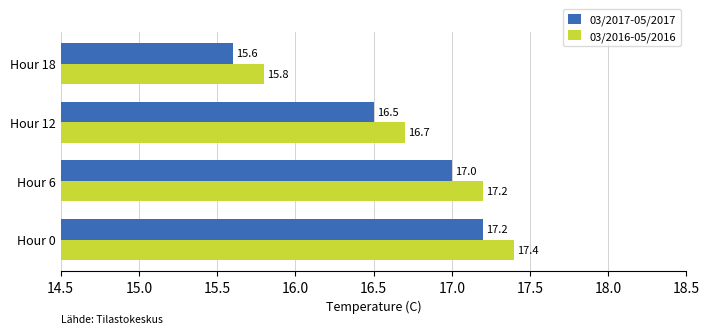

What is the minimum value shown in the chart?

15.6